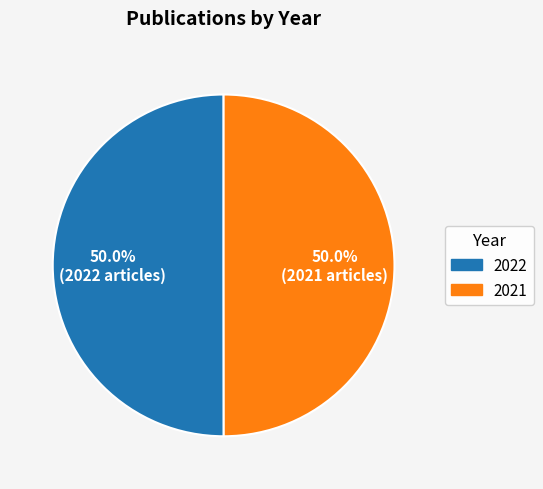

To the nearest percent, what portion does 2022 represent?

50%